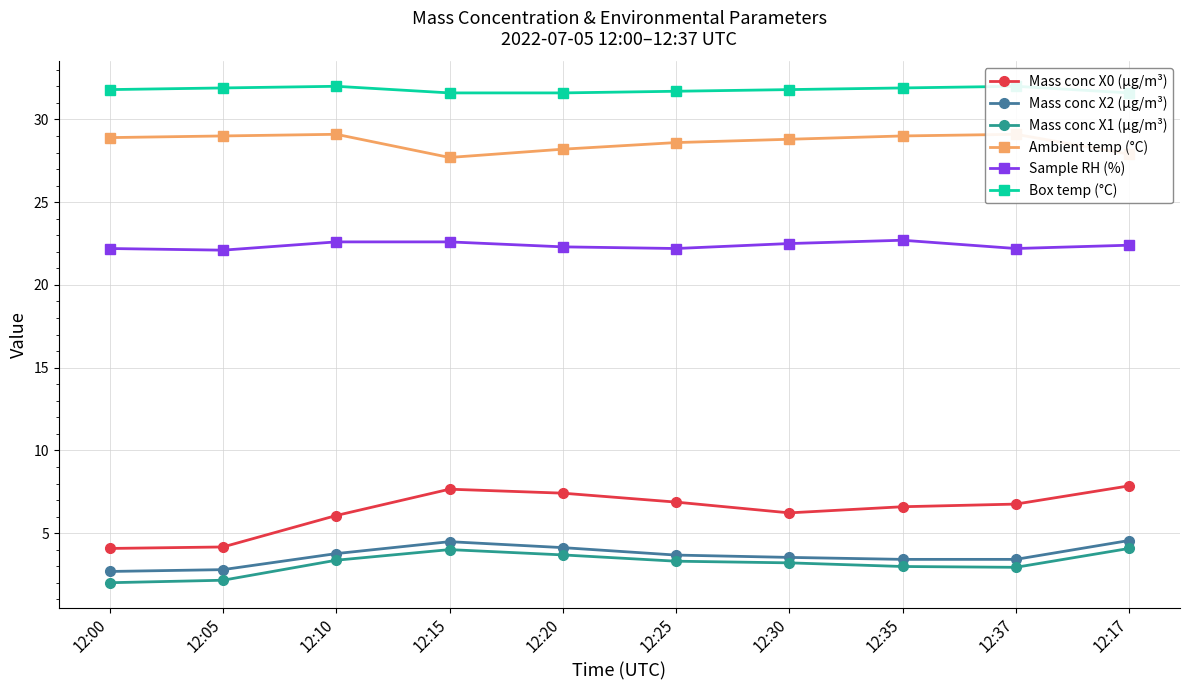

How many Box temp (°C) values are between 31 and 32?

10